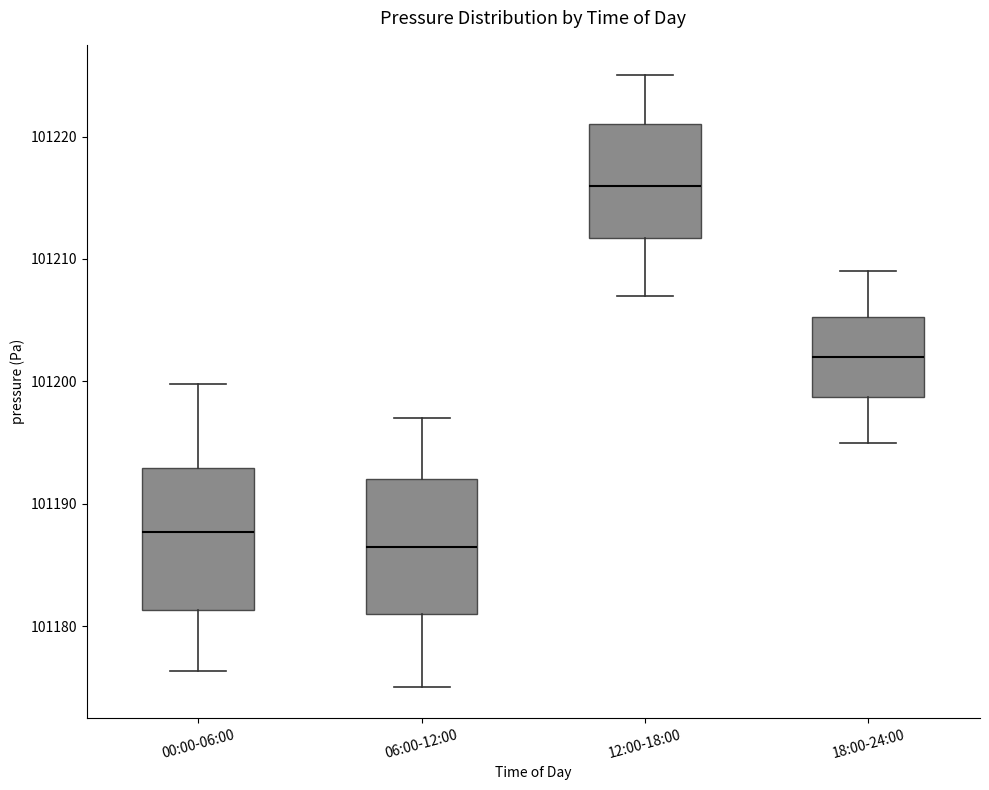

Which box has the lowest median line?

06:00-12:00